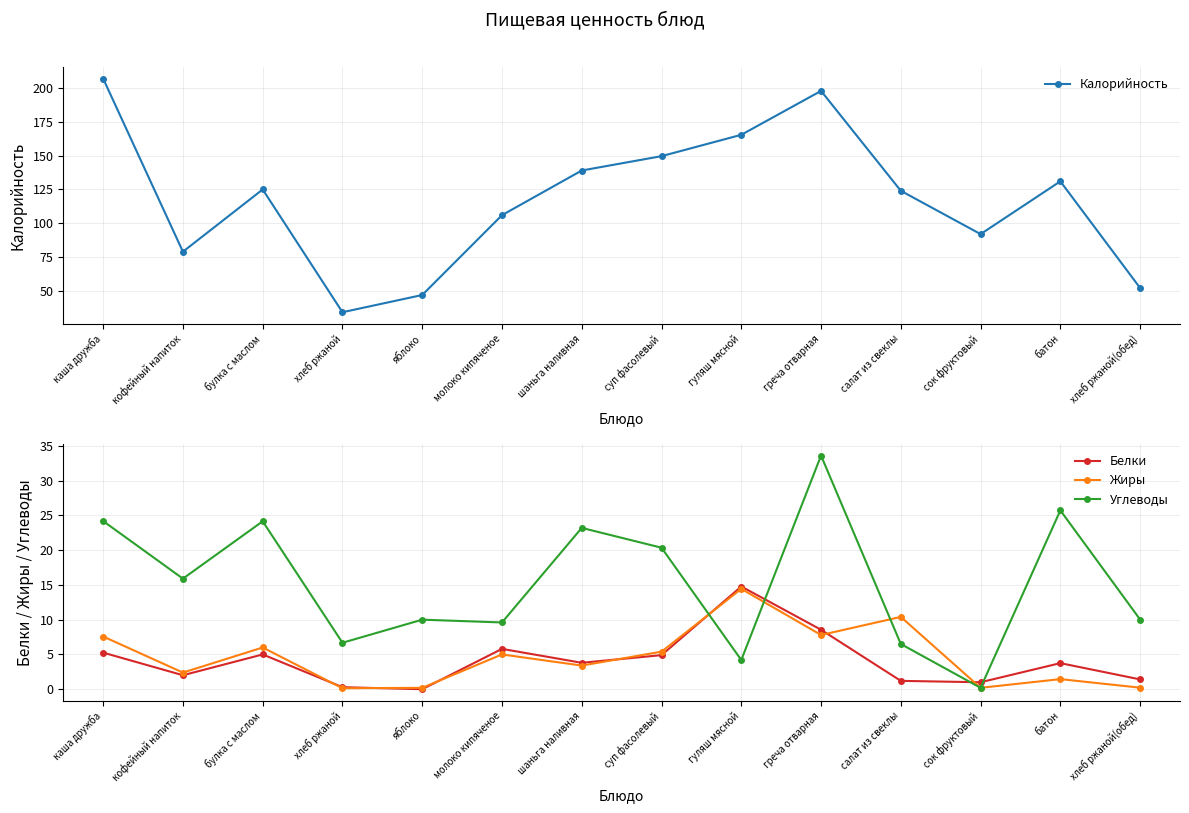

What is the value of the Белки point at the 2nd from the left?

2.0